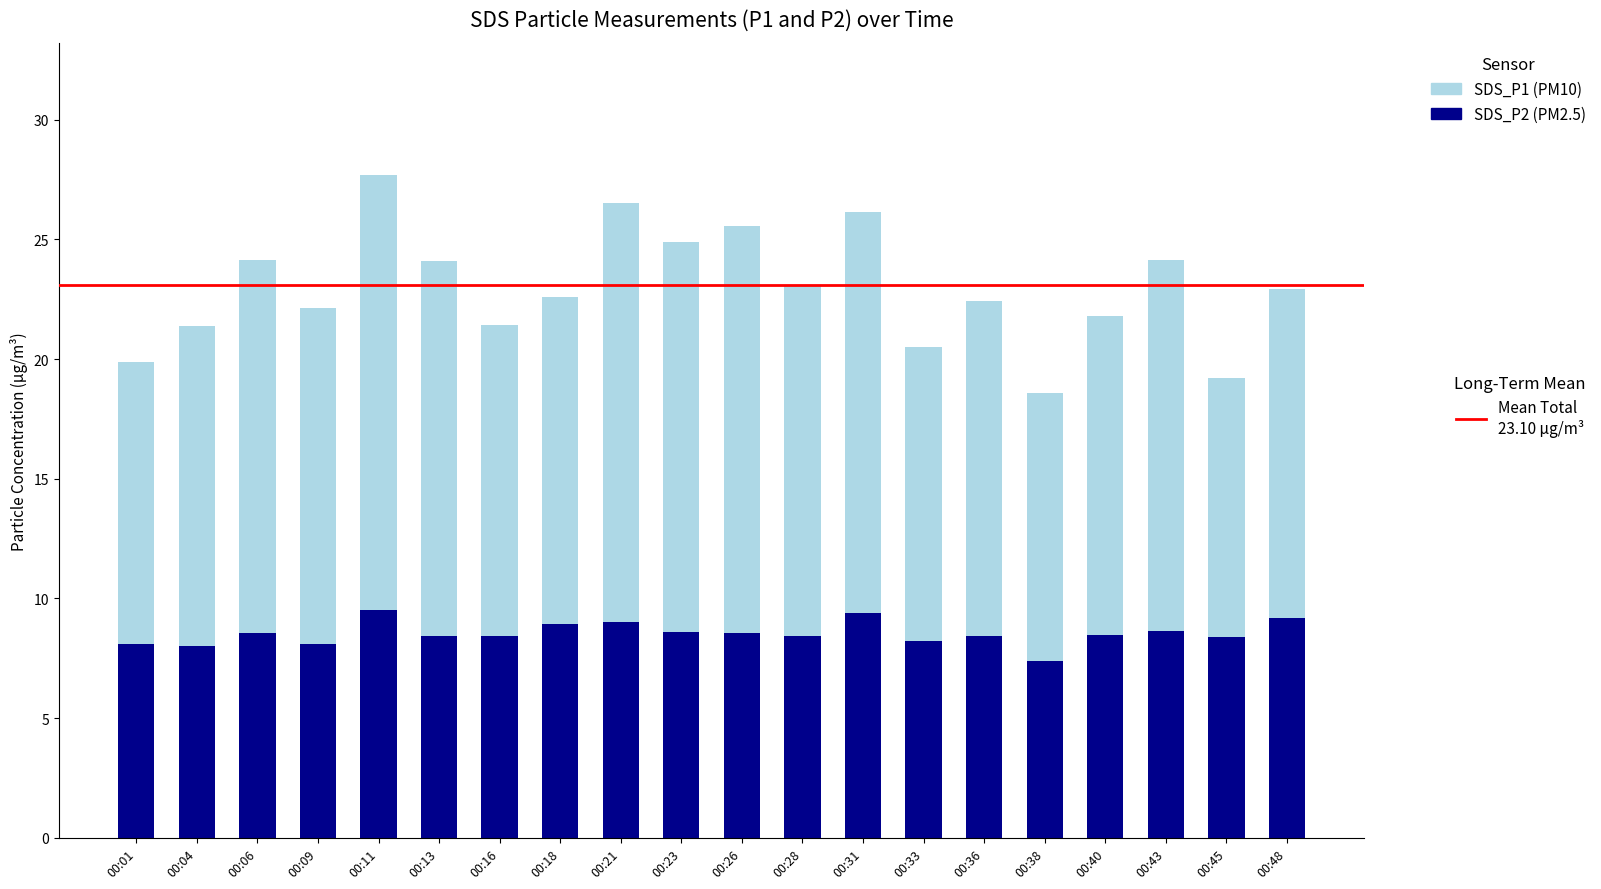

What is the total value across all series at 00:13?

24.1